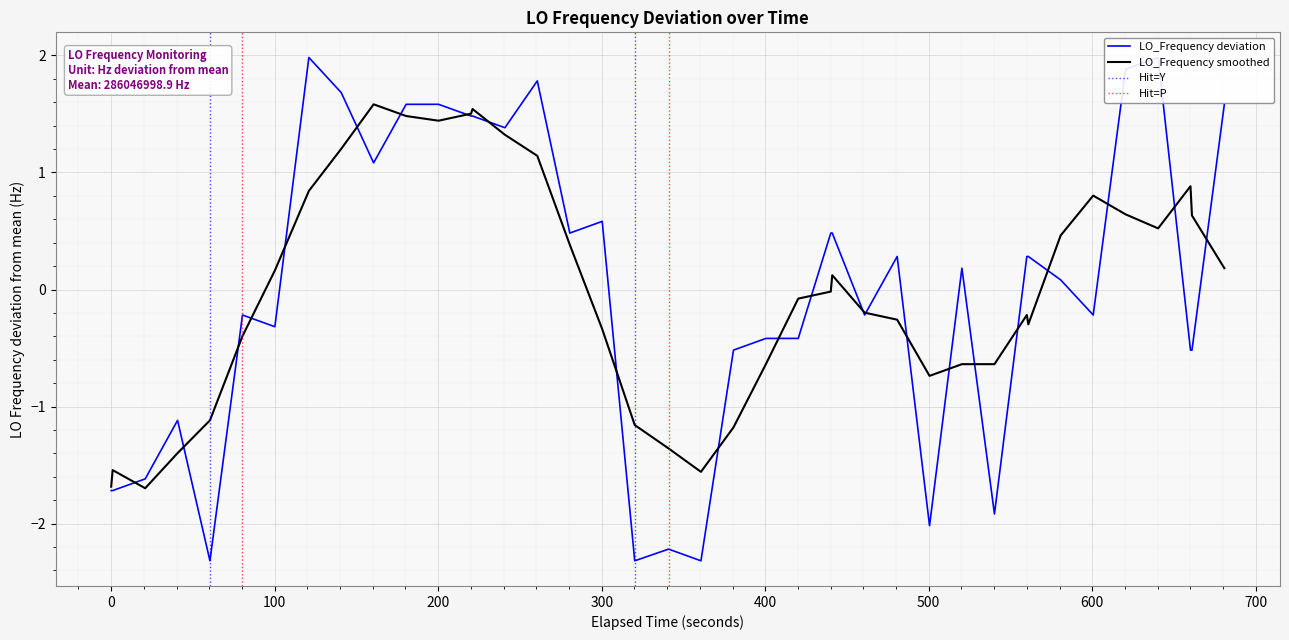

What is the minimum value for LO_Frequency smoothed?

-1.7